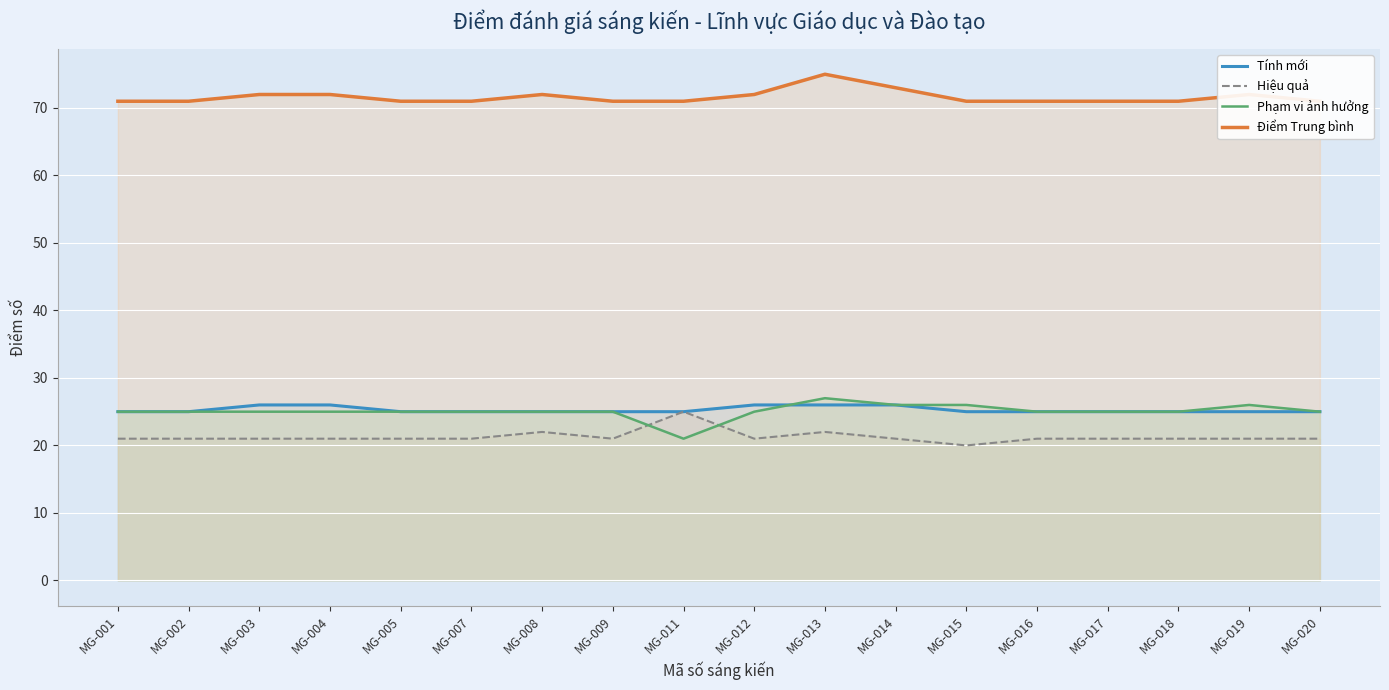

Reading right to left, what are all the values shown in this chart?

Tính mới: 25	25	25	25	25	25	26	26	26	25	25	25	25	25	26	26	25	25
Hiệu quả: 21	21	21	21	21	20	21	22	21	25	21	22	21	21	21	21	21	21
Phạm vi ảnh hưởng: 25	26	25	25	25	26	26	27	25	21	25	25	25	25	25	25	25	25
Điểm Trung bình: 71	72	71	71	71	71	73	75	72	71	71	72	71	71	72	72	71	71